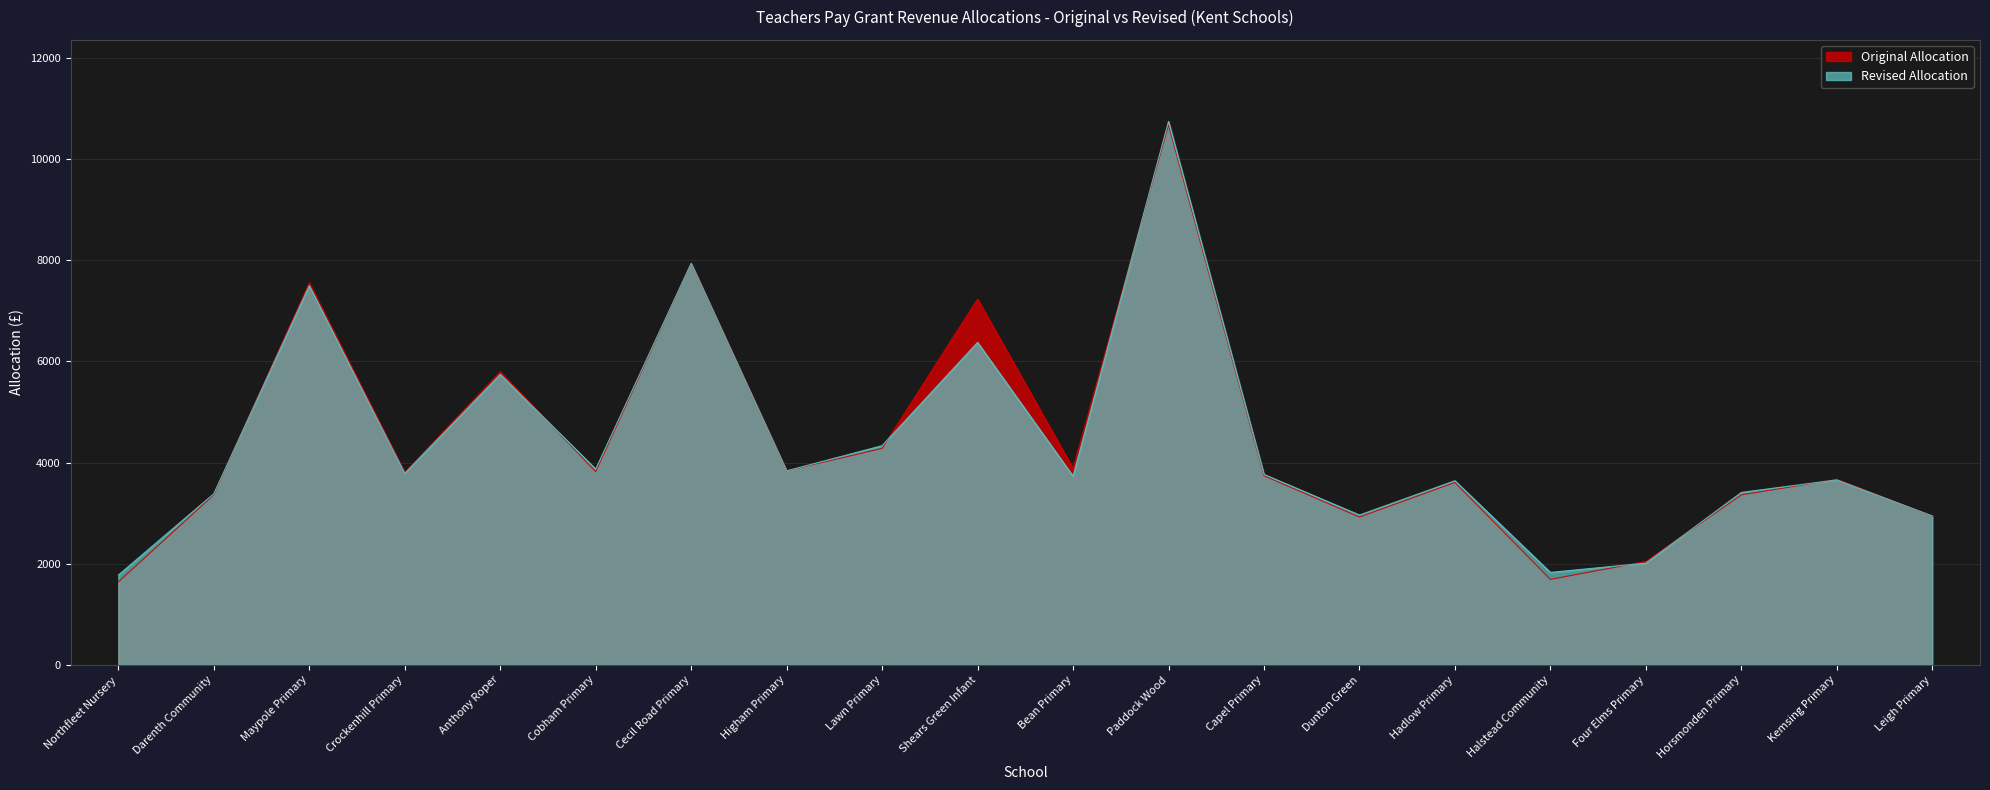

What is the difference between the maximum and minimum values in the Original Allocation series?

9037